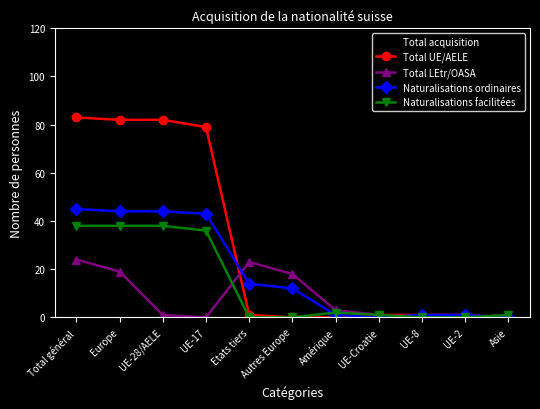

True or false: Naturalisations ordinaires has a value of 44 at UE-28/AELE.

True